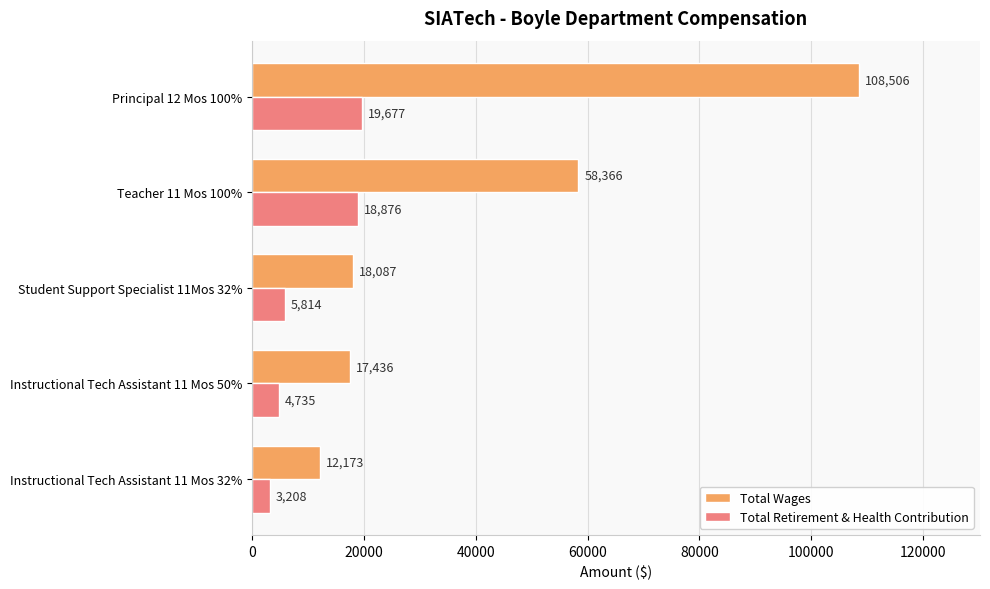

Which series changed the most between Student Support Specialist 11Mos 32% and Instructional Tech Assistant 11 Mos 50%?

Total Retirement & Health Contribution